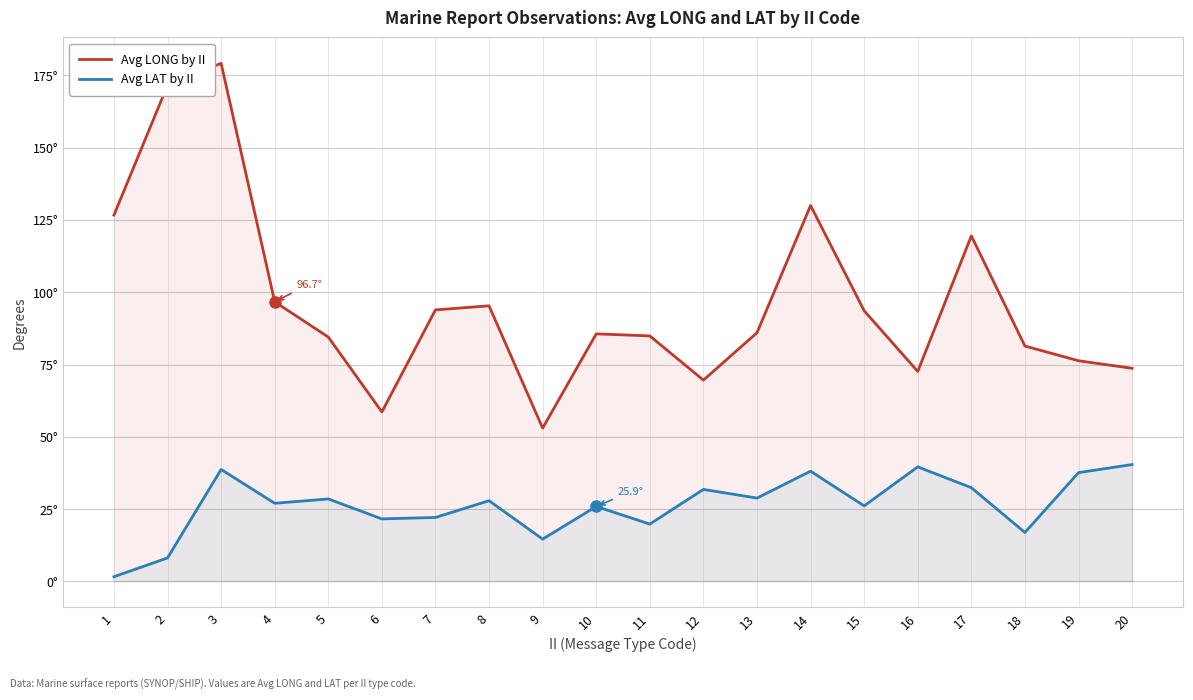

Rank the categories by Avg LONG by II value from highest to lowest.

3, 2, 14, 1, 17, 4, 8, 7, 15, 13, 10, 11, 5, 18, 19, 20, 16, 12, 6, 9